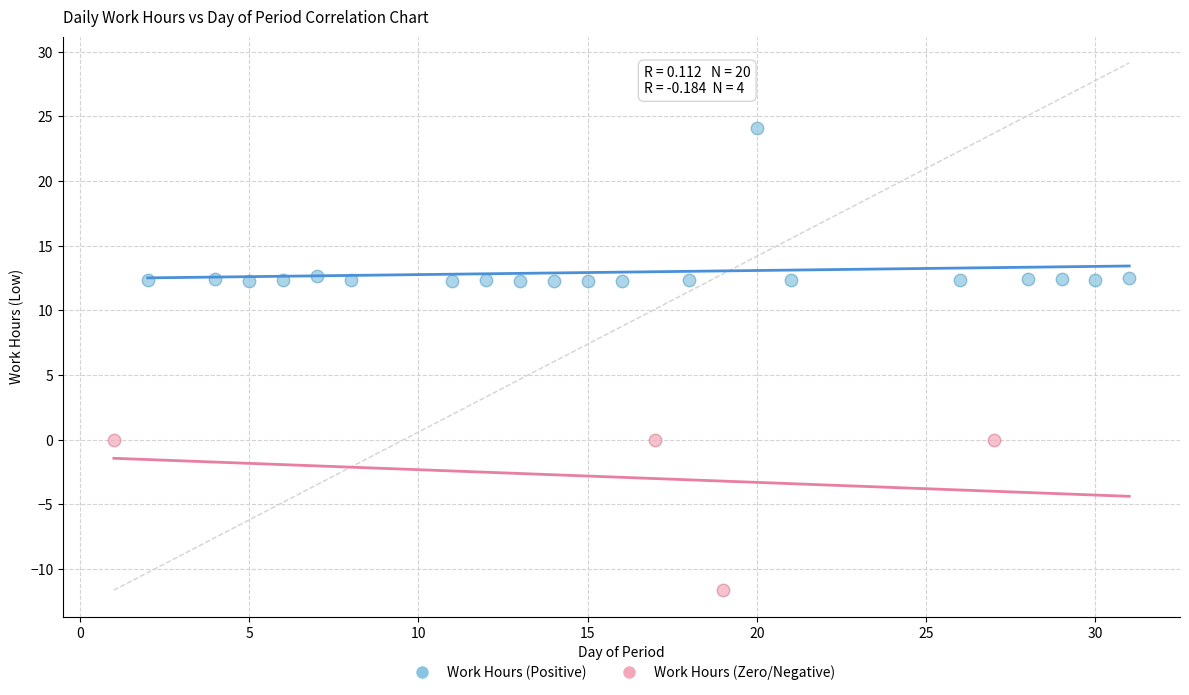

Which series reaches the minimum Y coordinate?

Work Hours (Zero/Negative)